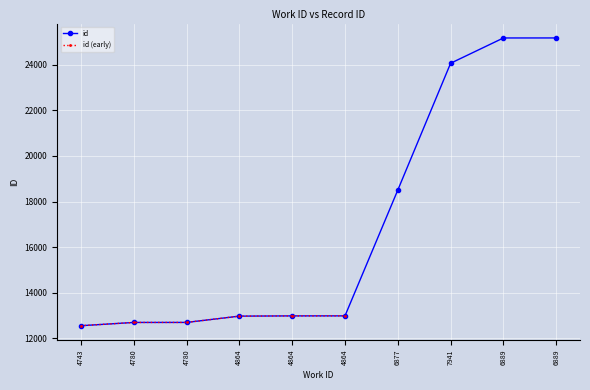

Rank the categories by value from highest to lowest.

6889, 6889, 7941, 6877, 4864, 4864, 4864, 4780, 4780, 4743